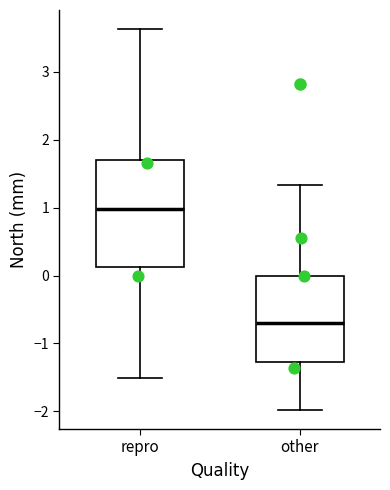

Where is the lower edge of the box for repro on the y-axis? The values are not printed on the chart, so give them approximately, as read against the axis.

0.1